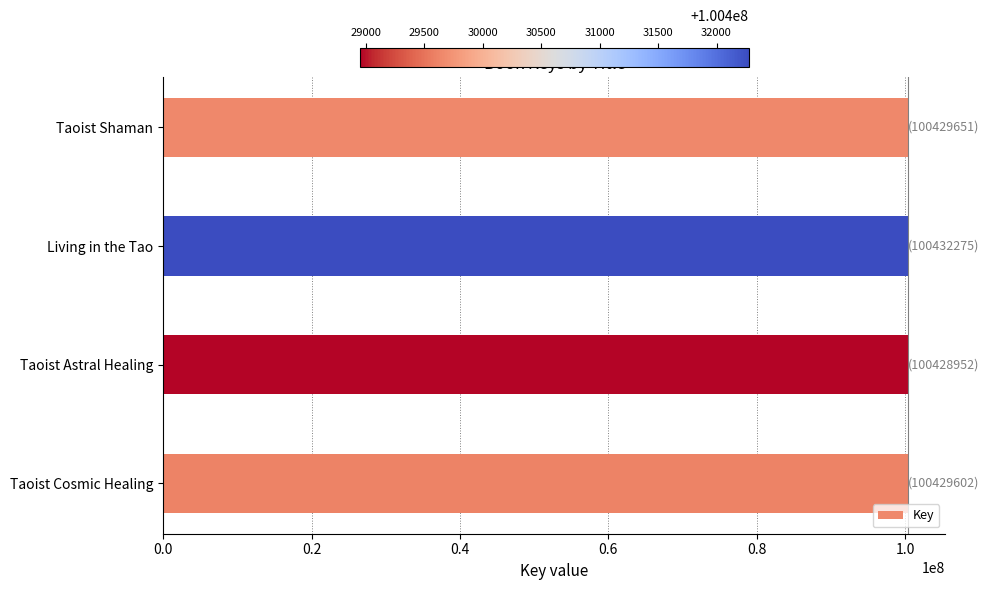

What is the ratio of the value at Taoist Cosmic Healing to the value at Taoist Shaman?

1.0